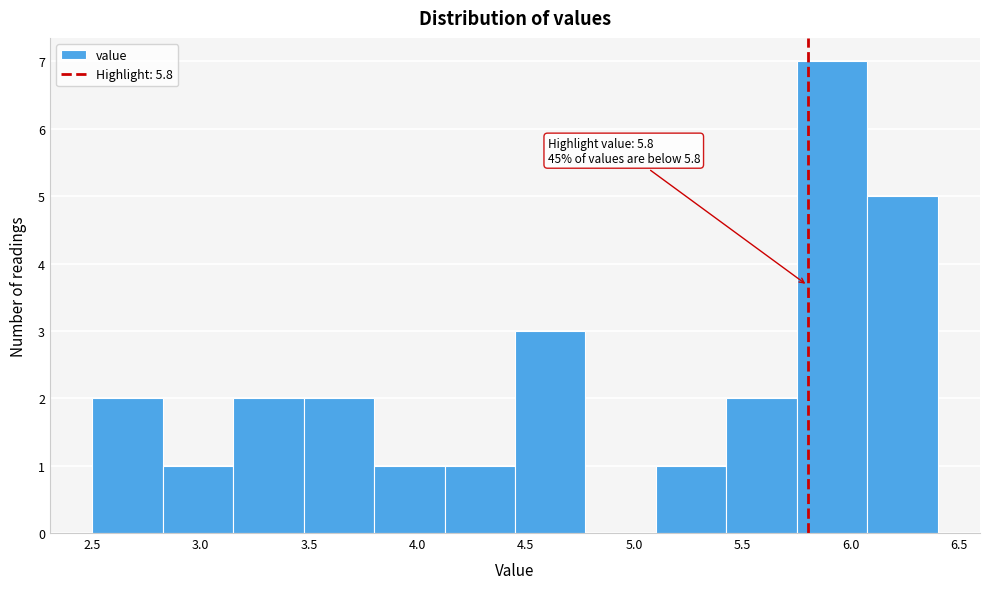

Which range on the x-axis has the tallest bar?

5.750 to 6.075